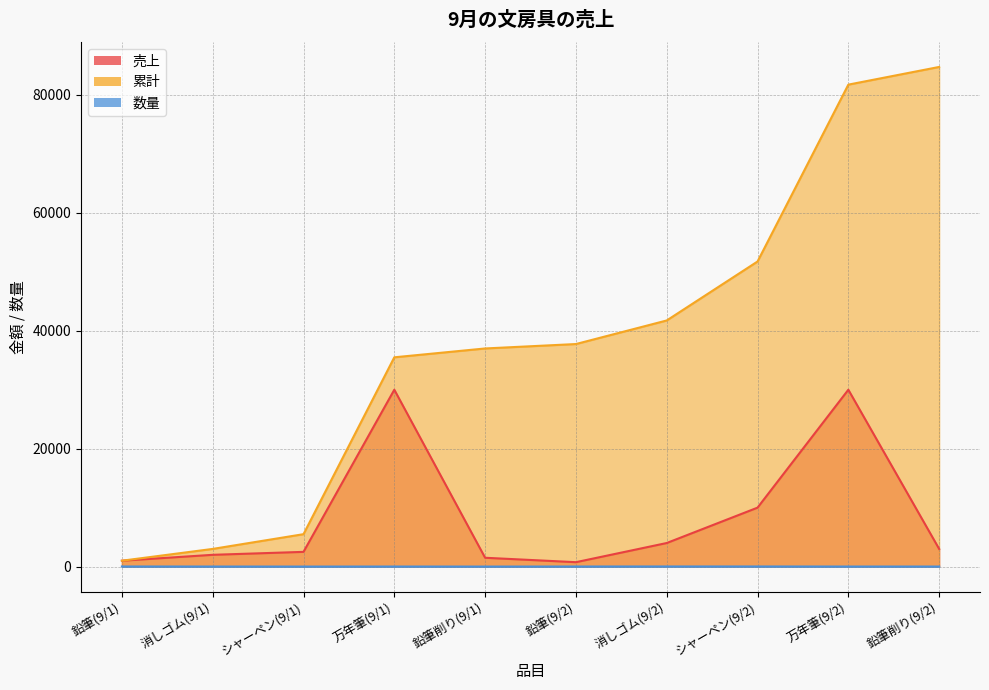

What is the difference between the second highest and minimum values in the 数量 series?

15